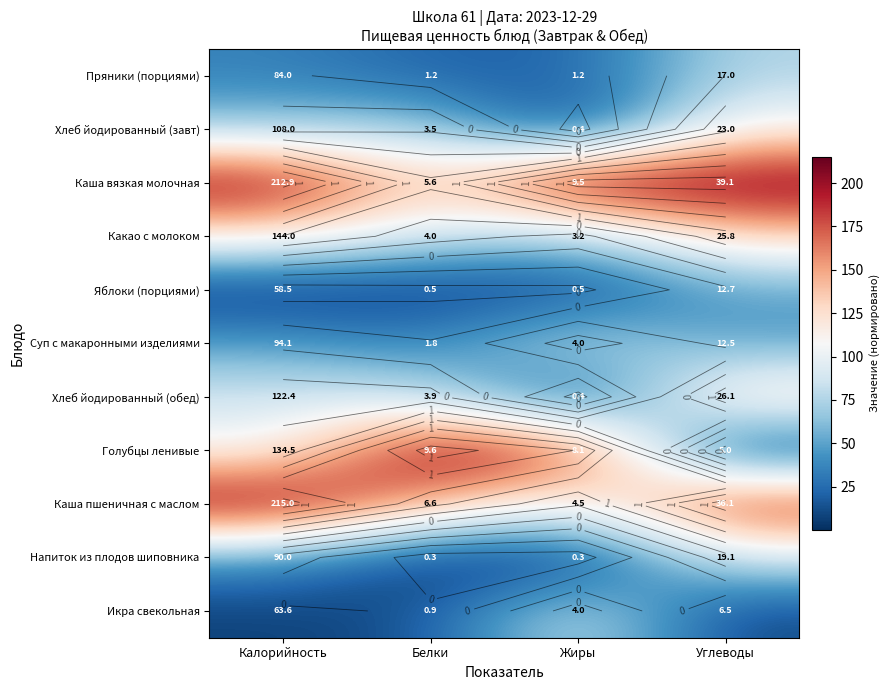

Count the number of data series in this chart.

11